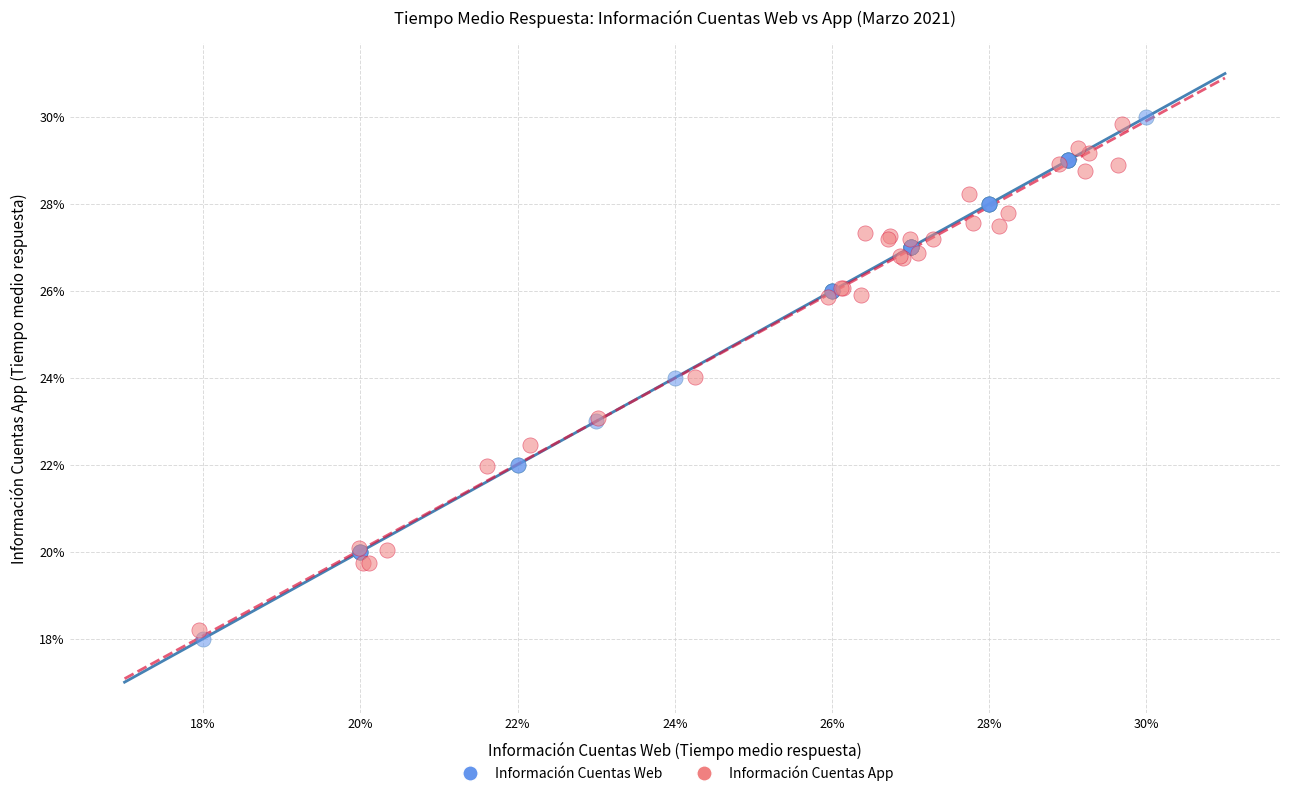

Which series reaches the minimum Y coordinate?

Información Cuentas Web